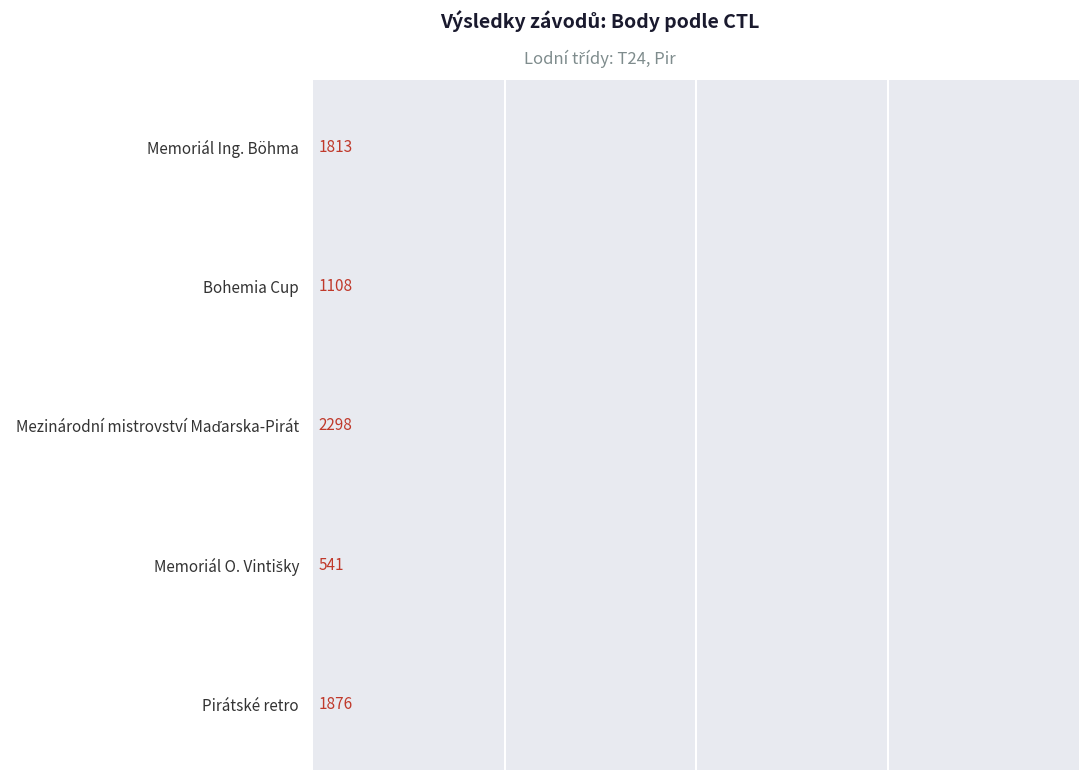

Approximately how many times larger is the value at Pirátské retro compared to Bohemia Cup?

1.7